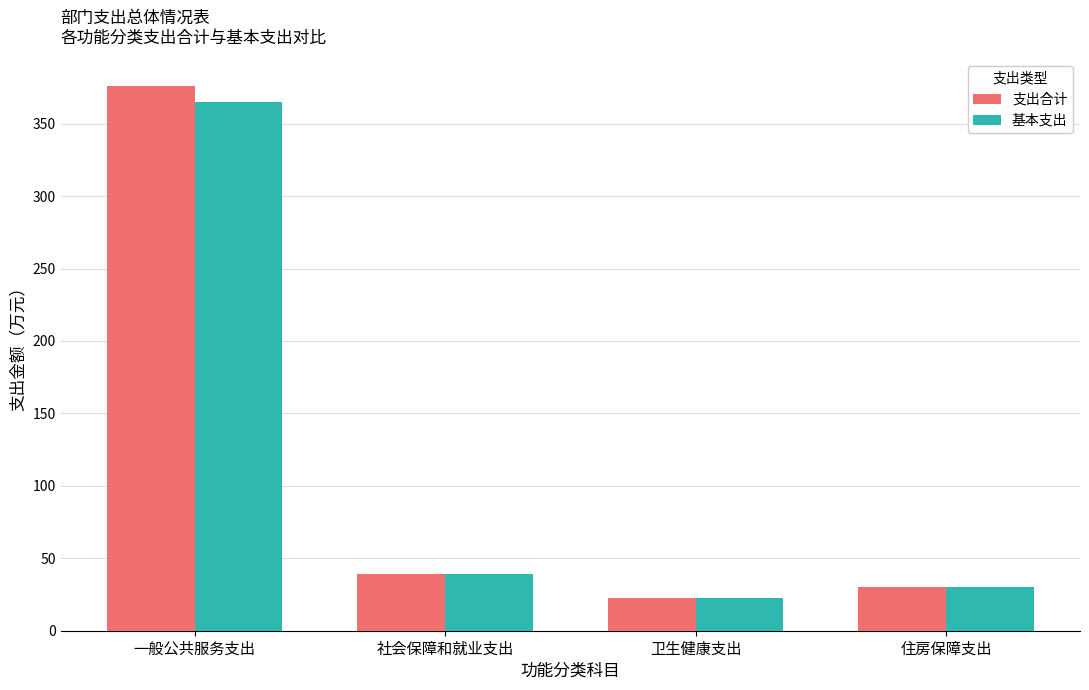

The 支出合计 series shows 55.5 at 社会保障和就业支出. True or false?

False